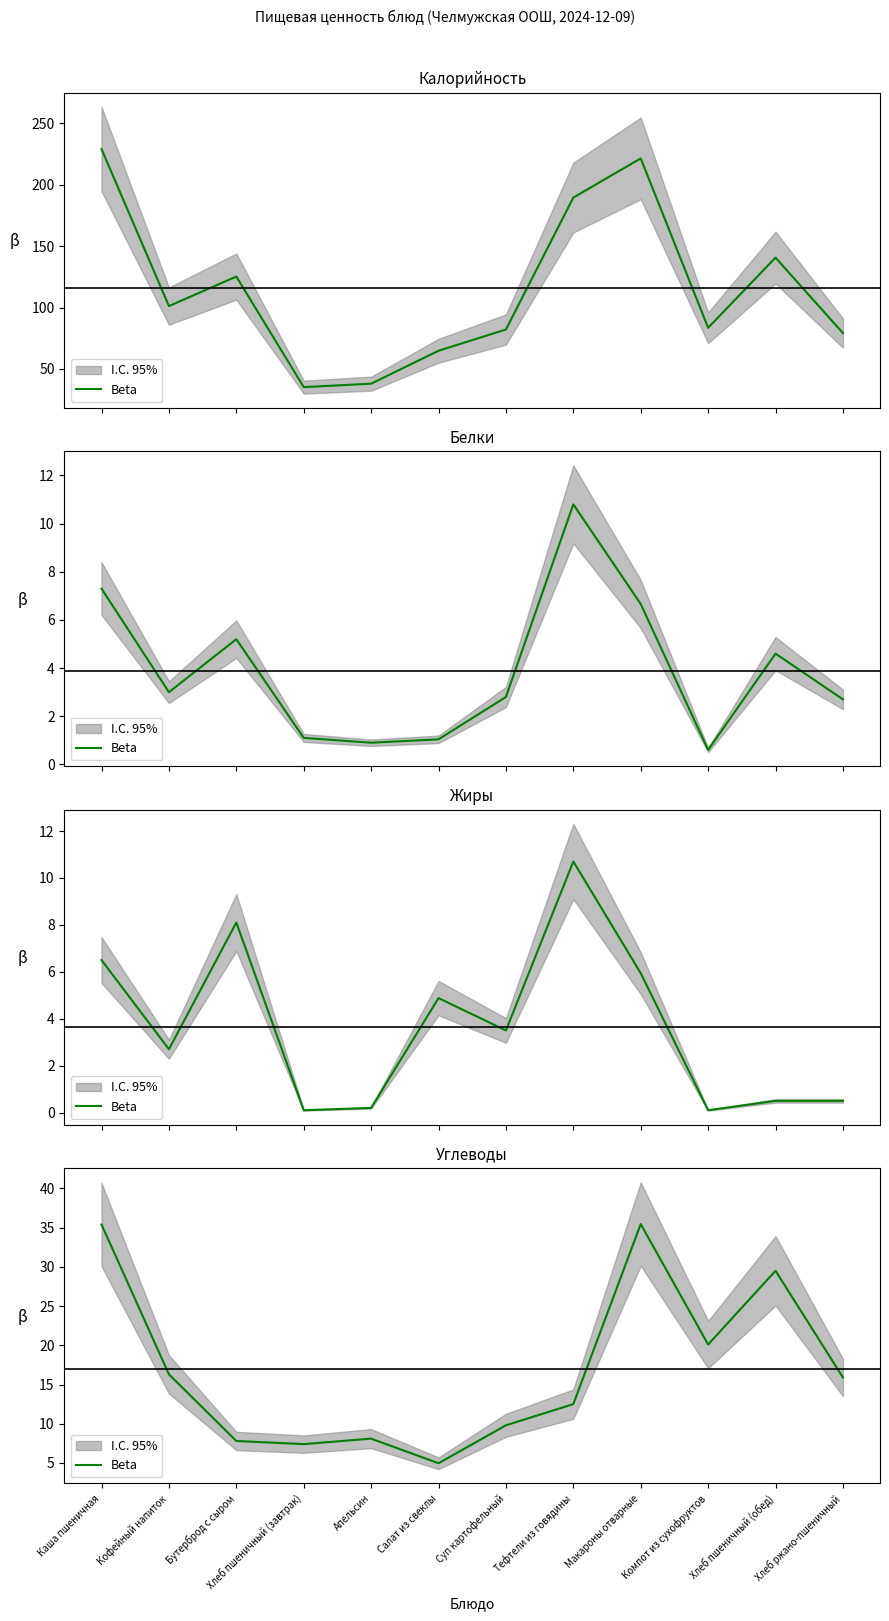

What is the label of the 7th point from the right?

Салат из свеклы